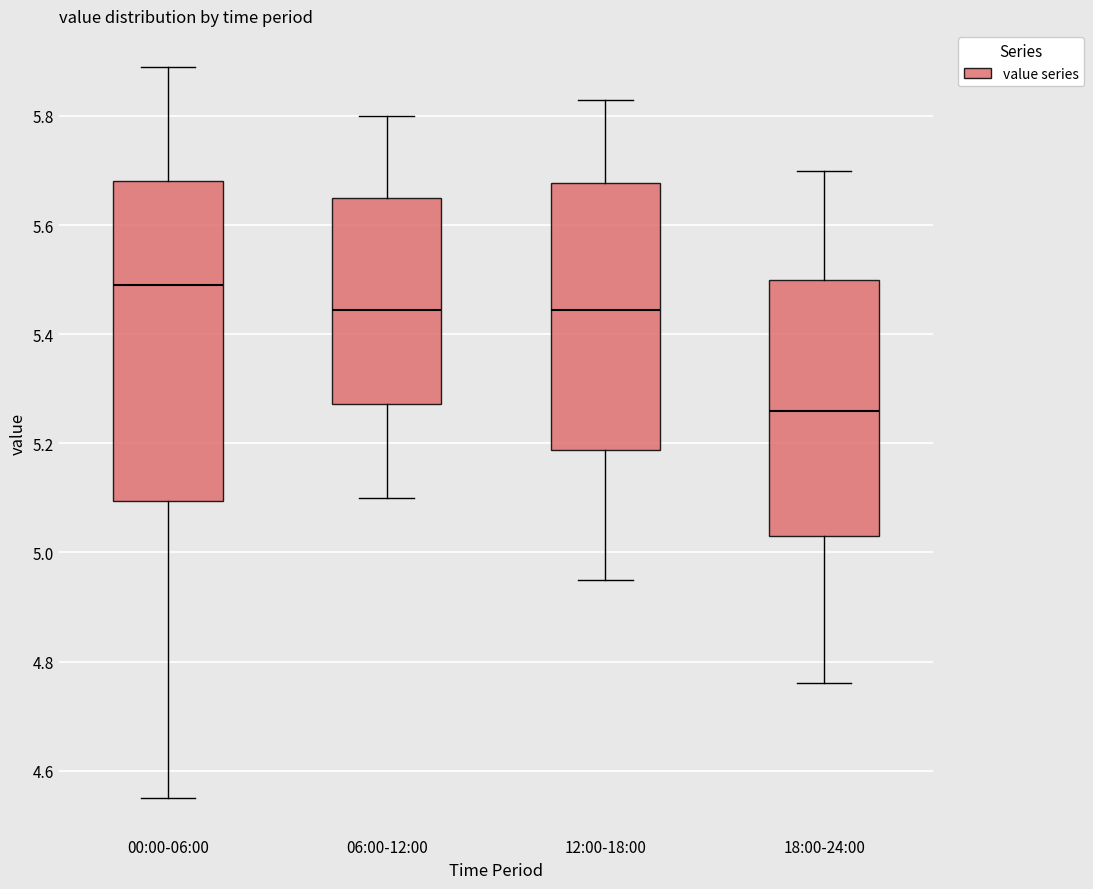

Reading left to right, transcribe this box plot: for each box, give where its median line is, the range the box spans, and where its two whiskers end, as read against the y-axis. The values are not printed on the chart, so give them approximately, as read against the axis.

00:00-06:00: median 5.50, box 5.10 to 5.68, whiskers 4.56 to 5.90
06:00-12:00: median 5.44, box 5.28 to 5.66, whiskers 5.10 to 5.80
12:00-18:00: median 5.44, box 5.18 to 5.68, whiskers 4.96 to 5.84
18:00-24:00: median 5.26, box 5.04 to 5.50, whiskers 4.76 to 5.70